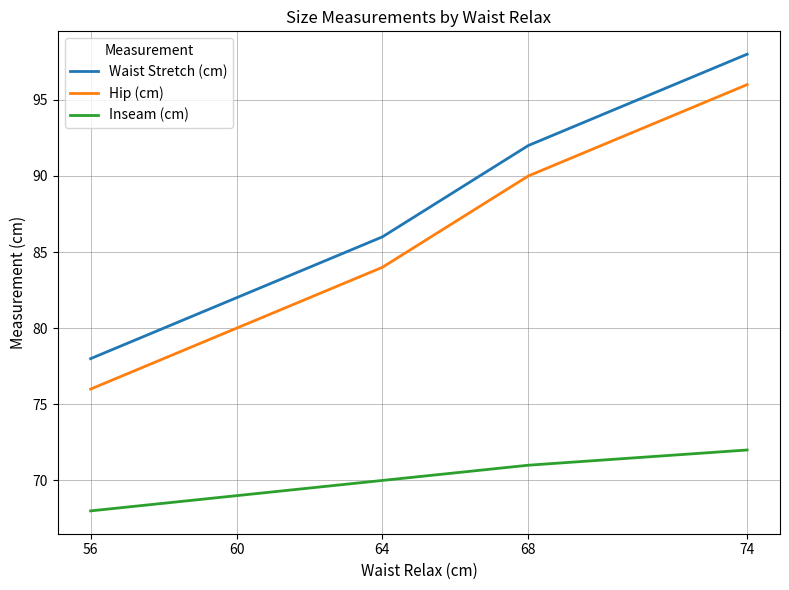

What is the difference between the second highest and minimum values in the Hip (cm) series?

14